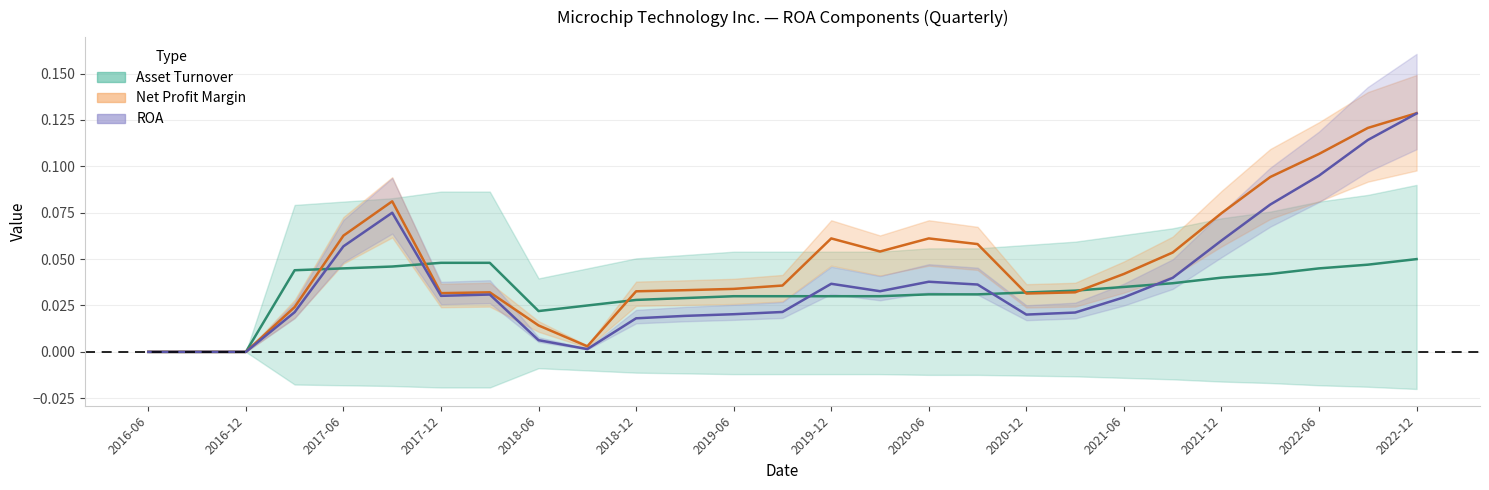

Reading right to left, list all the values displayed in this chart.

Asset Turnover: 0.1	0.0	0.0	0.0	0.0	0.0	0.0	0.0	0.0	0.0	0.0	0.0	0.0	0.0	0.0	0.0	0.0	0.0	0.0	0.0	0.0	0.0	0.0	0.0	0.0	0.0	0.0
Net Profit Margin: 0.1	0.1	0.1	0.1	0.1	0.1	0.0	0.0	0.0	0.1	0.1	0.1	0.1	0.0	0.0	0.0	0.0	0.0	0.0	0.0	0.0	0.1	0.1	0.0	0.0	0.0	0.0
ROA: 0.1	0.1	0.1	0.1	0.1	0.0	0.0	0.0	0.0	0.0	0.0	0.0	0.0	0.0	0.0	0.0	0.0	0.0	0.0	0.0	0.0	0.1	0.1	0.0	0.0	0.0	0.0